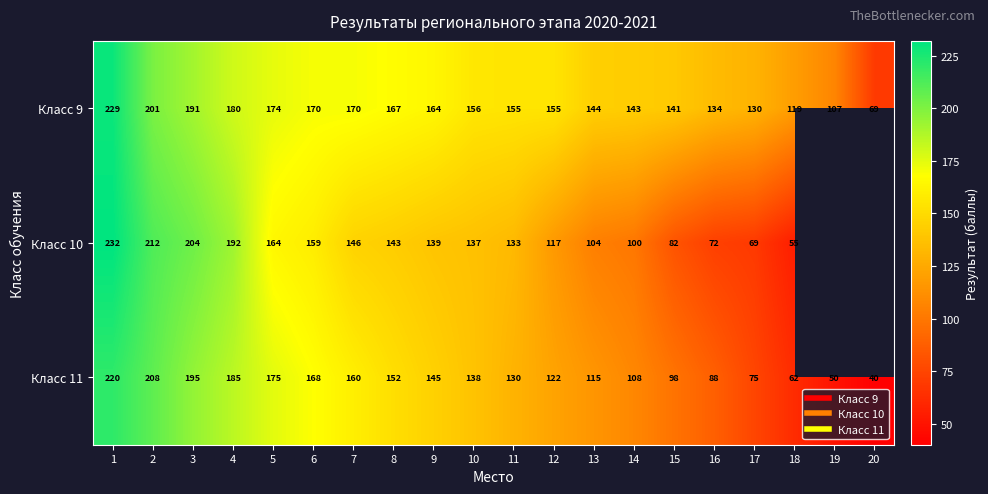

At how many categories does at least one series exceed 134?

15